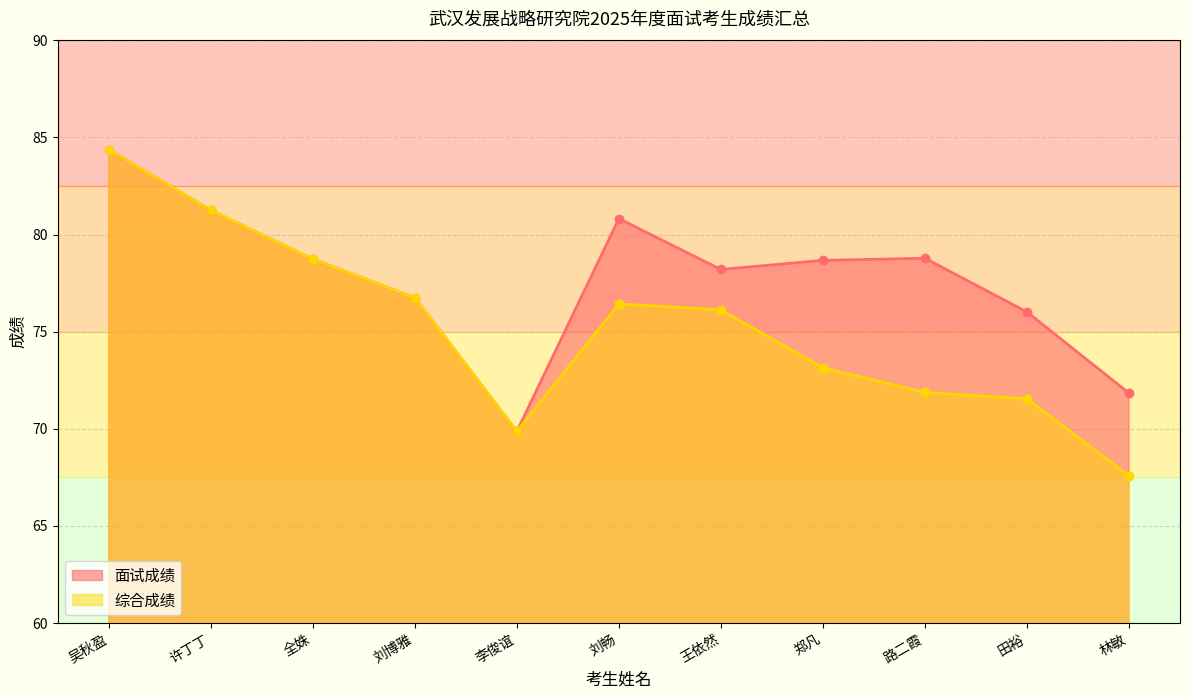

True or false: 面试成绩 and 综合成绩 intersect in this chart.

False